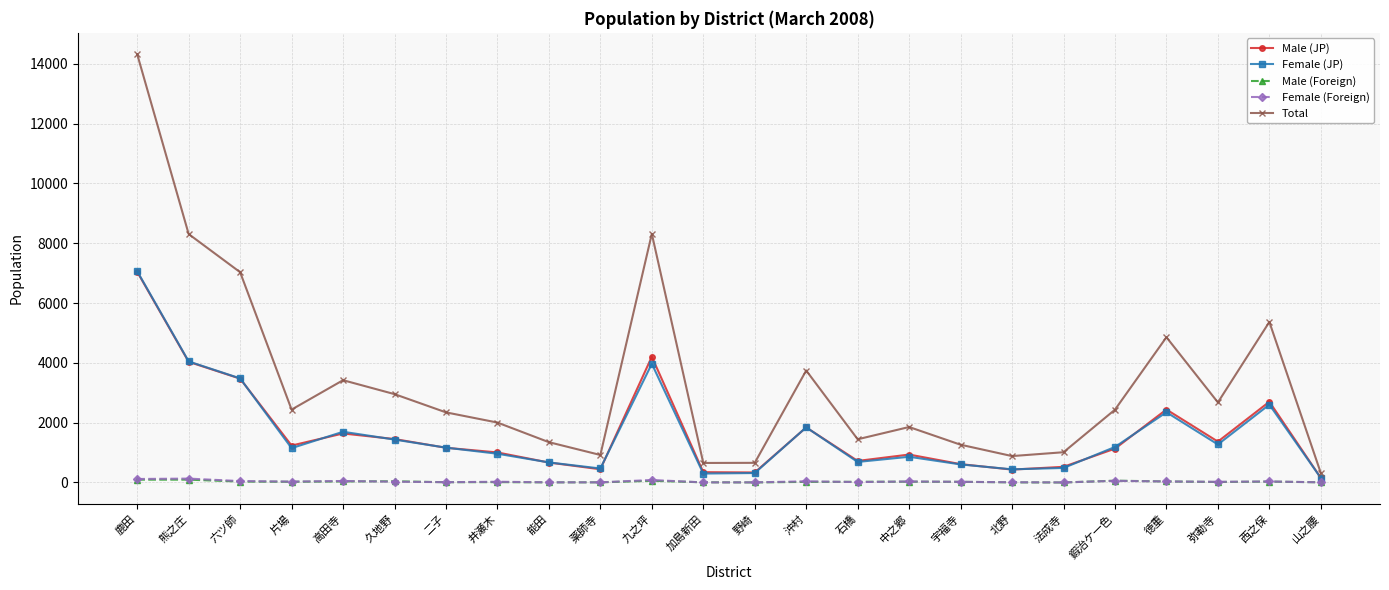

What are all the series names shown in the legend?

Male (JP), Female (JP), Male (Foreign), Female (Foreign), Total